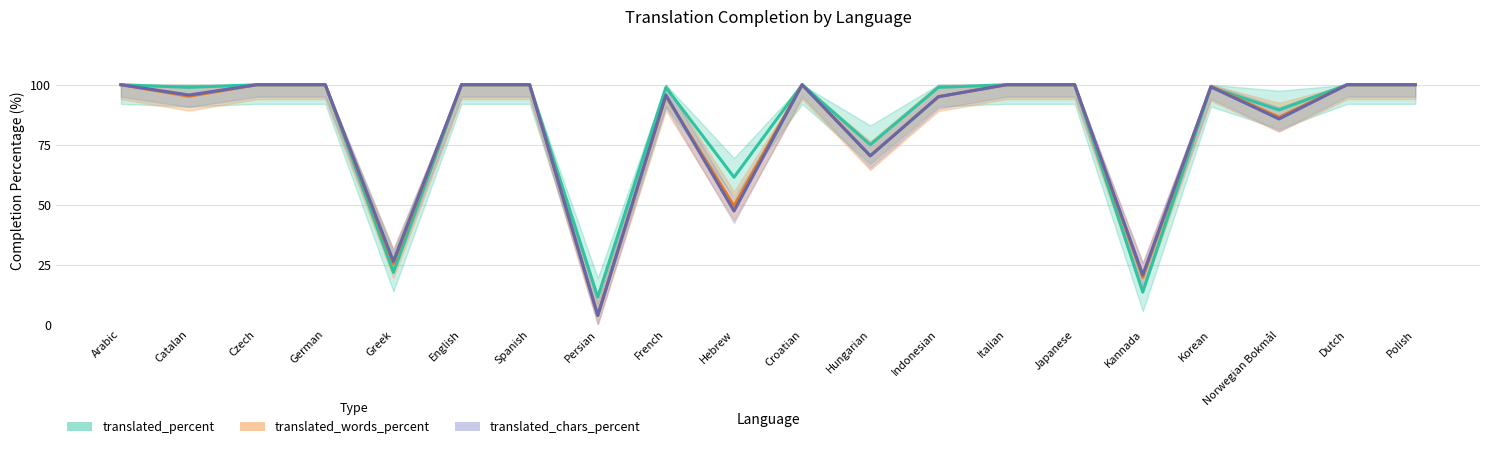

What is the greatest value displayed?

100.0